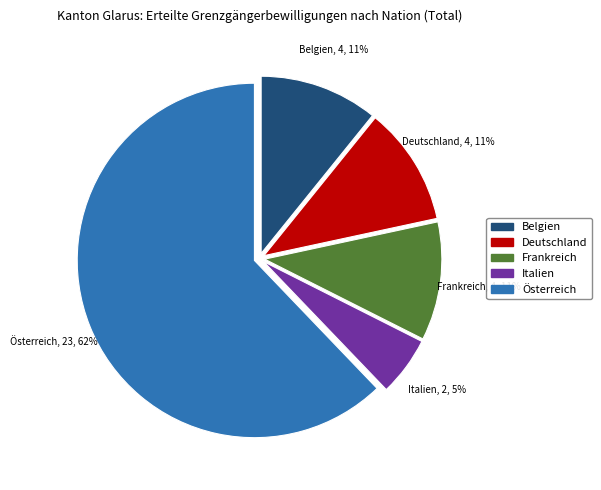

To the nearest percent, what portion does Italien represent?

5%